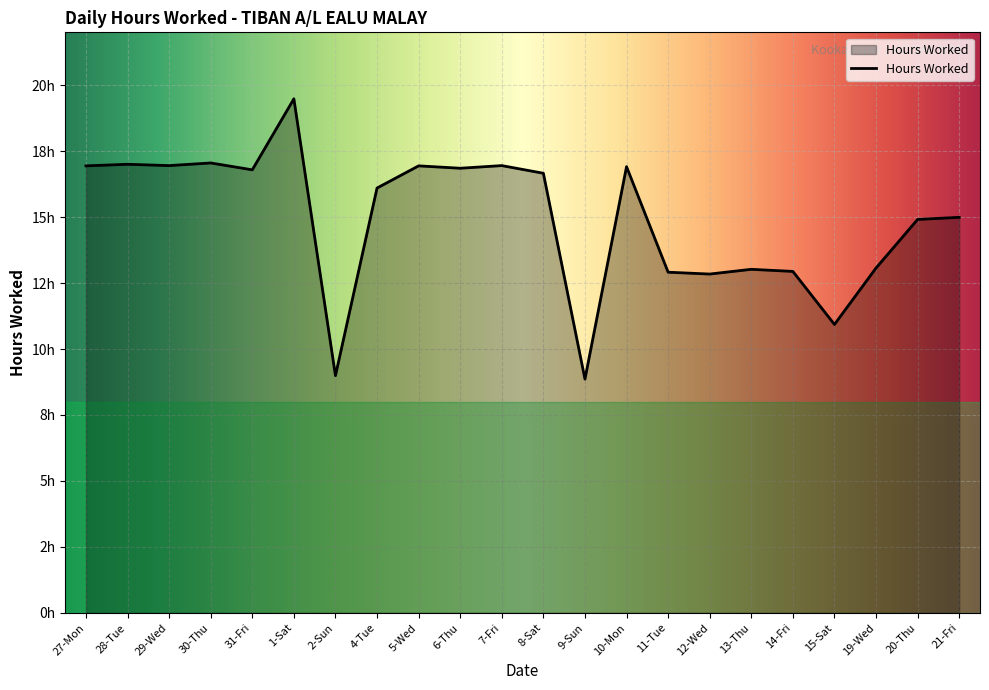

Rank the categories by value from highest to lowest.

1-Sat, 30-Thu, 28-Tue, 29-Wed, 7-Fri, 27-Mon, 5-Wed, 10-Mon, 6-Thu, 31-Fri, 8-Sat, 4-Tue, 21-Fri, 20-Thu, 19-Wed, 13-Thu, 14-Fri, 11-Tue, 12-Wed, 15-Sat, 2-Sun, 9-Sun